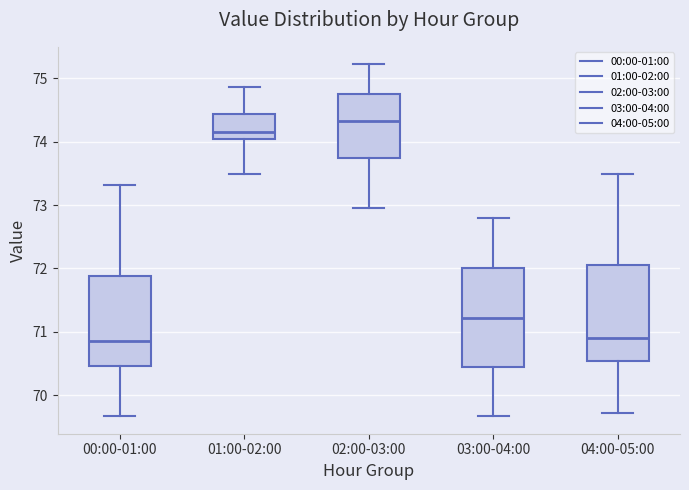

Reading left to right, transcribe this box plot: for each box, give where its median line is, the range the box spans, and where its two whiskers end, as read against the y-axis. The values are not printed on the chart, so give them approximately, as read against the axis.

00:00-01:00: median 70.9, box 70.5 to 71.9, whiskers 69.7 to 73.3
01:00-02:00: median 74.2, box 74.0 to 74.4, whiskers 73.5 to 74.9
02:00-03:00: median 74.3, box 73.7 to 74.8, whiskers 73.0 to 75.2
03:00-04:00: median 71.2, box 70.4 to 72.0, whiskers 69.7 to 72.8
04:00-05:00: median 70.9, box 70.5 to 72.1, whiskers 69.7 to 73.5